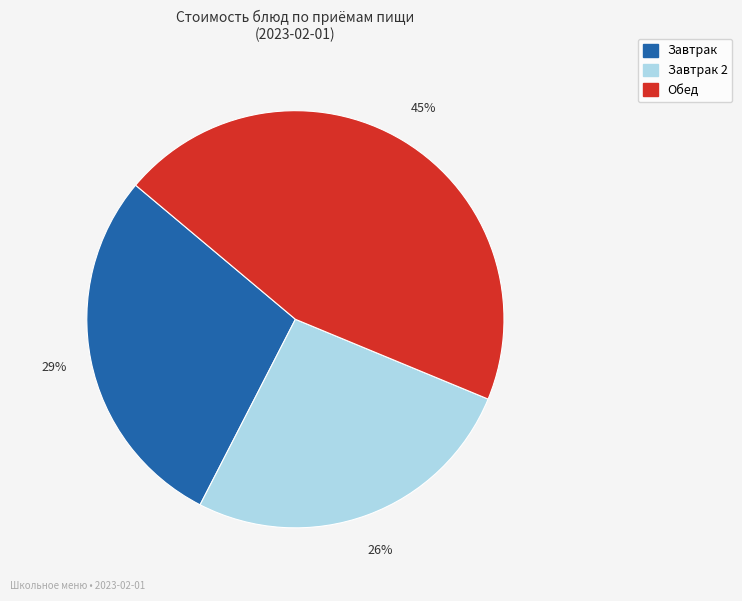

How many segments does this pie chart have?

3